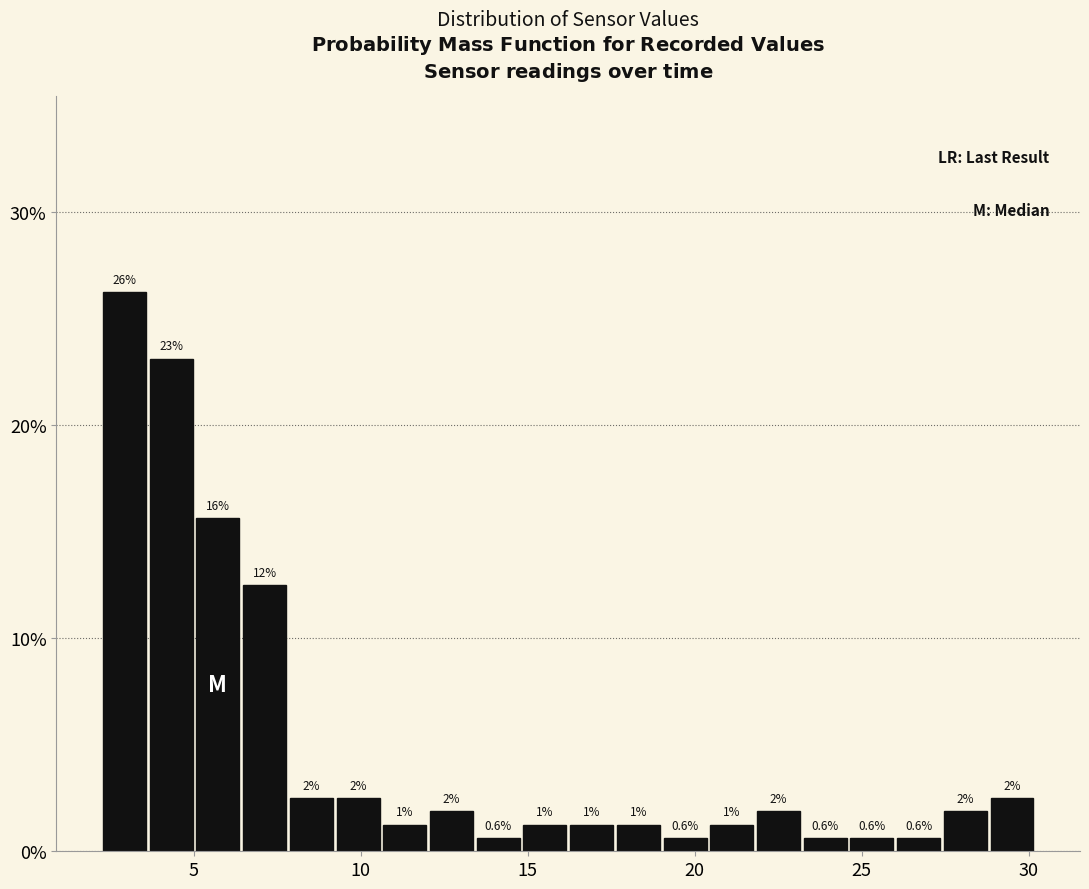

Read against the x-axis, roughly where is the centre of the tallest bar?

3.0